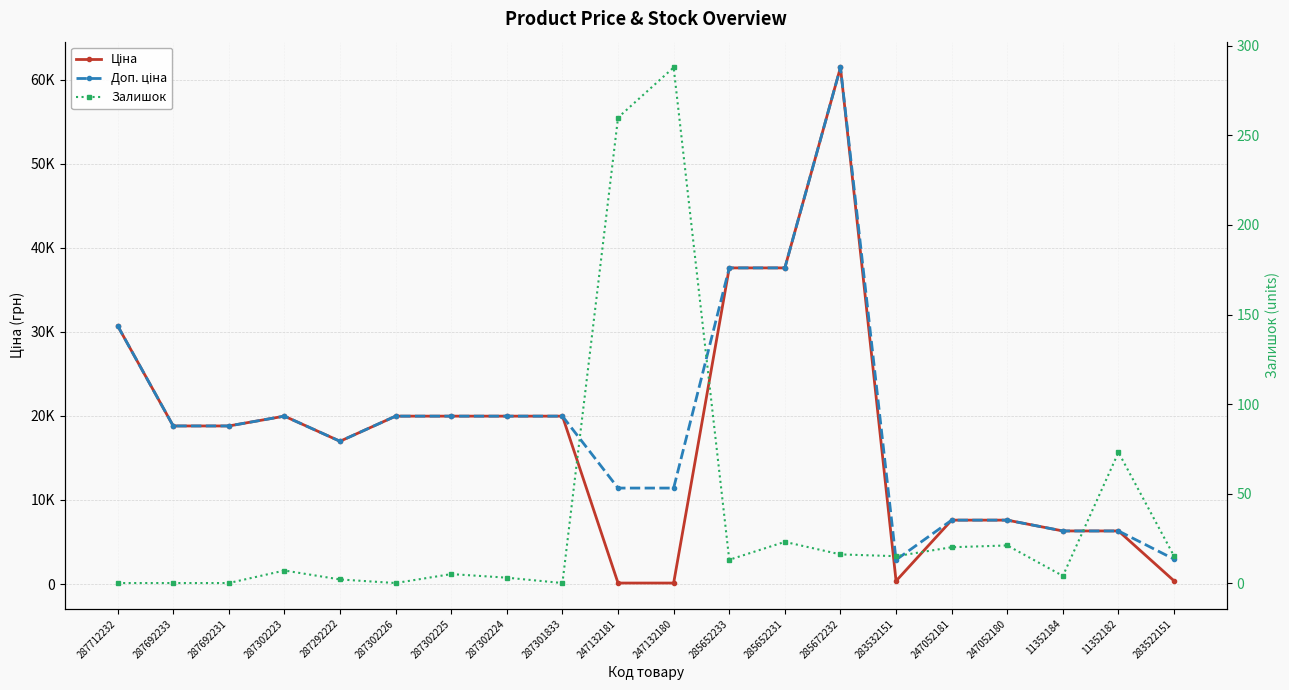

What is the value of the Доп. ціна point at the 3rd from the left?

18796.8